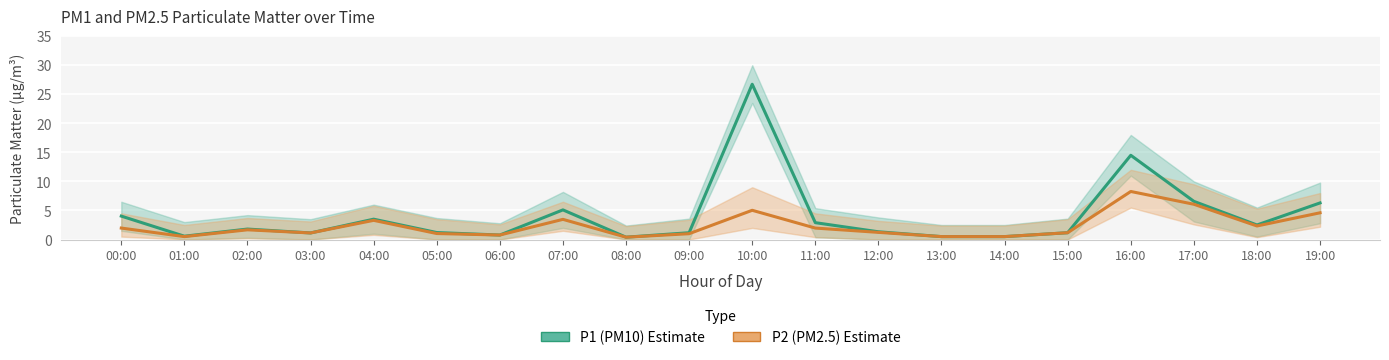

What is the difference between the highest and lowest values at 17:00?

0.5